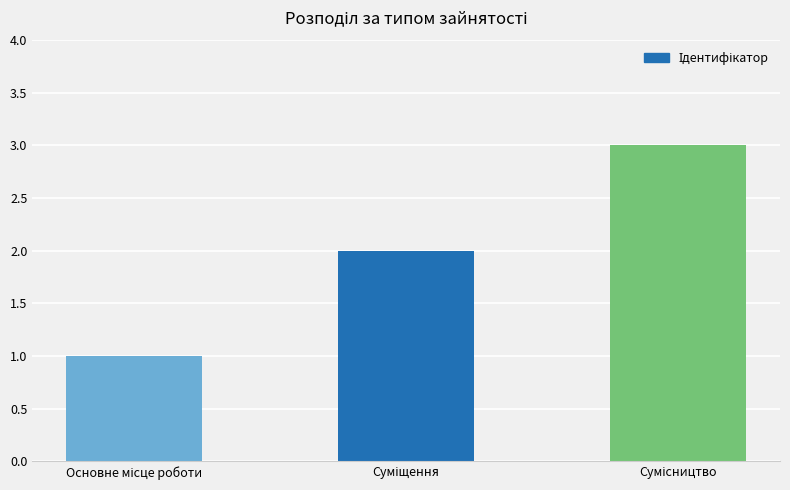

What is the smallest value displayed?

1